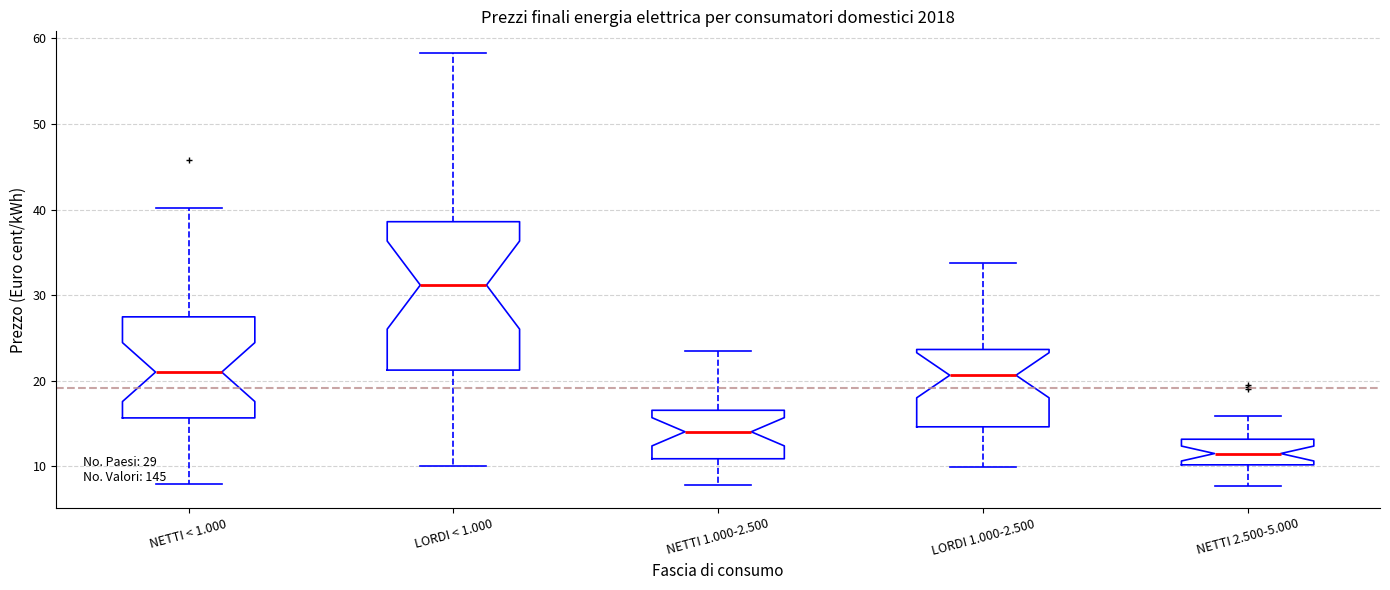

Comparing the boxes themselves (not the whiskers), which one is the tallest?

LORDI < 1.000